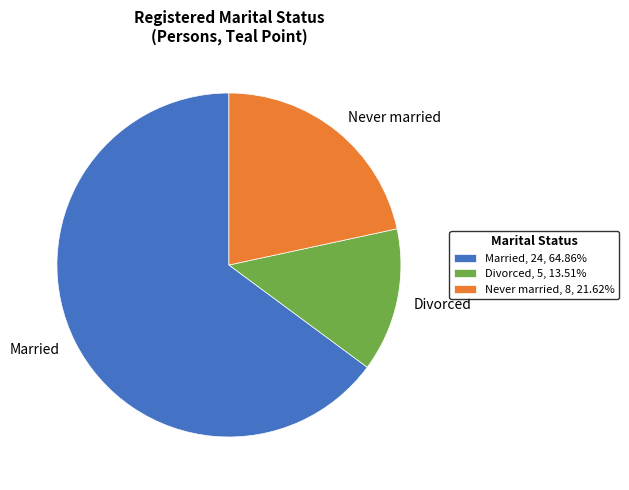

What is the largest slice in the pie chart?

Married